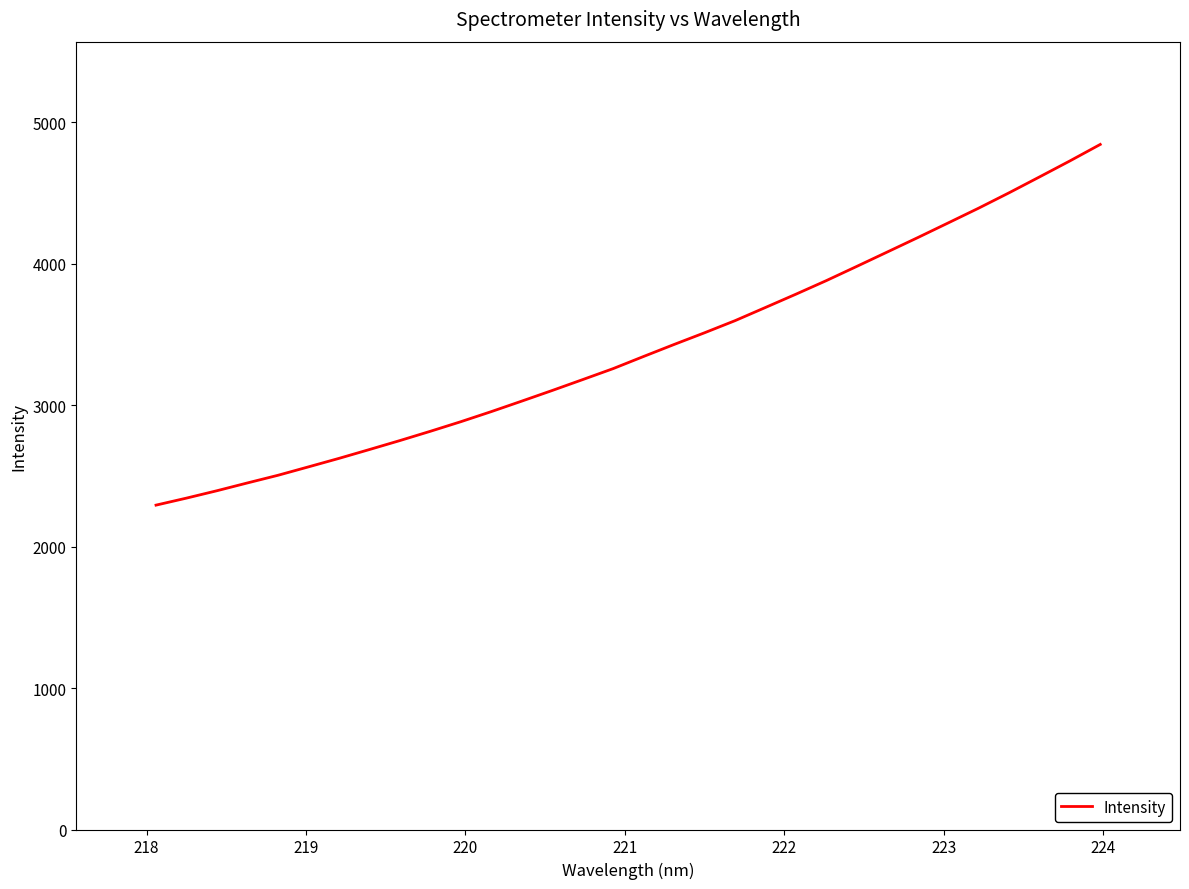

Reading right to left, extract all data points from this chart.

4842.4	4725.6	4612.4	4500.2	4391.6	4287.4	4183.6	4081.9	3980.4	3879.9	3783.9	3690.0	3596.7	3511.2	3428.5	3343.8	3257.9	3180.3	3103.4	3028.2	2954.0	2882.6	2814.9	2749.2	2685.8	2623.2	2563.3	2503.8	2449.8	2394.7	2342.5	2292.8